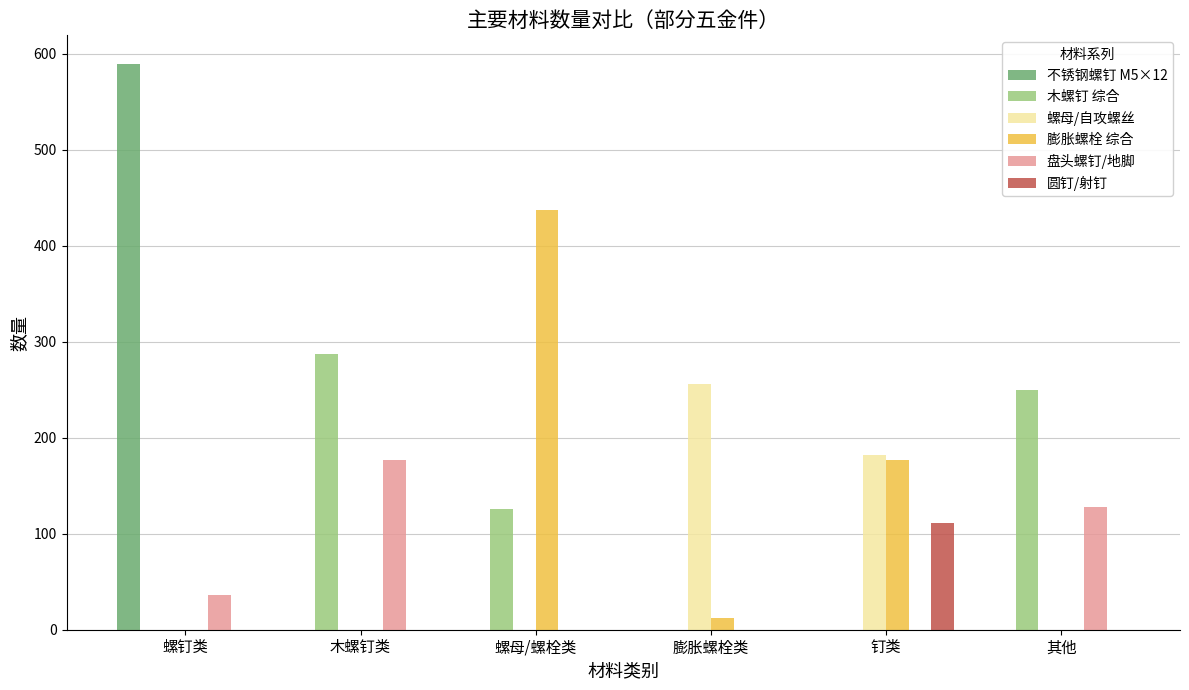

Where does the 盘头螺钉/地脚 series first go above 35?

螺钉类